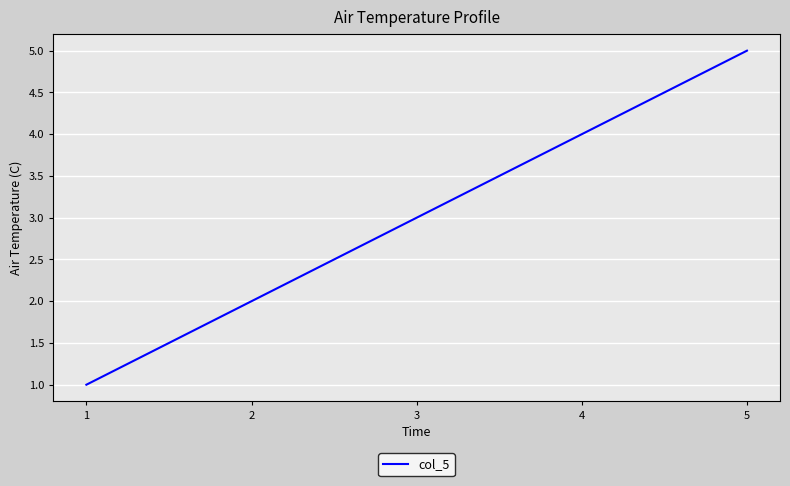

Rank the categories by value from lowest to highest.

1, 2, 3, 4, 5